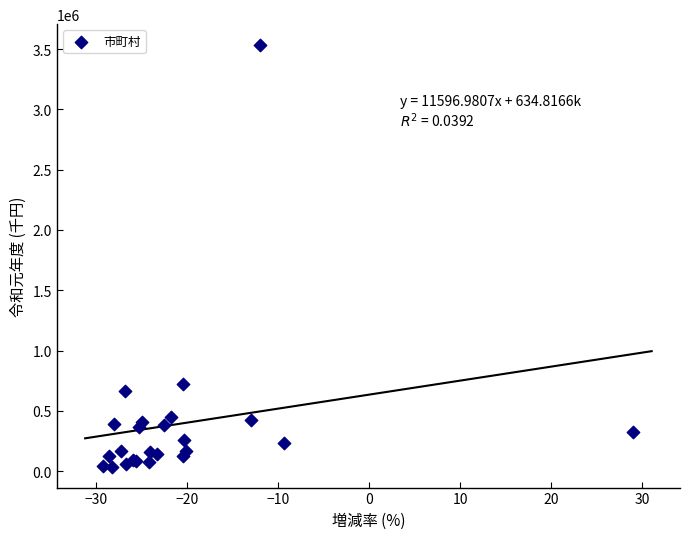

What Y value in the scatter plot is closest to 1785208?

725175